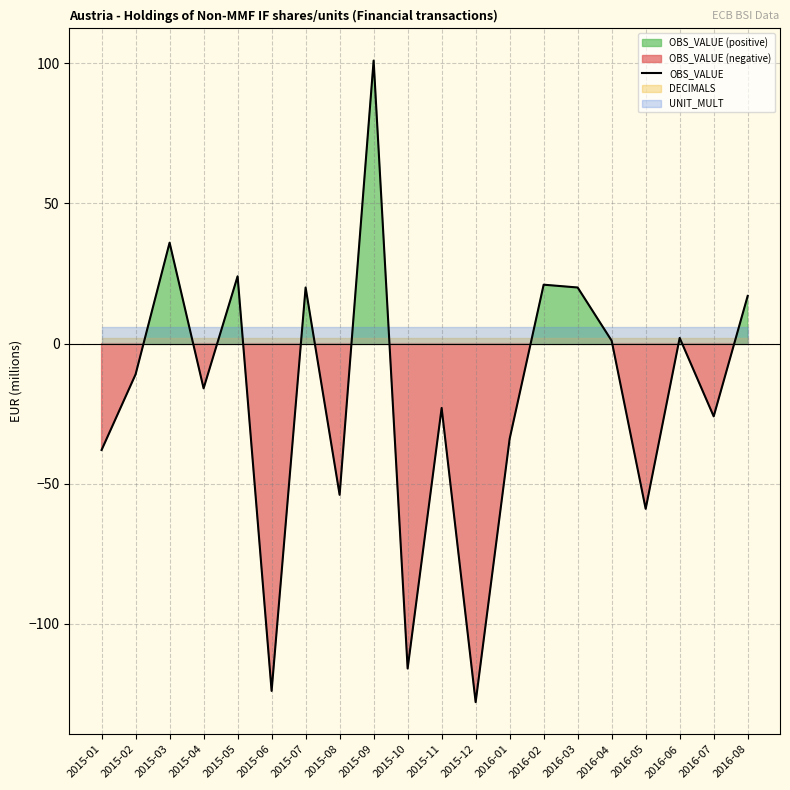

List the labels in order of value, smallest first.

2015-12, 2015-06, 2015-10, 2016-05, 2015-08, 2015-01, 2016-01, 2016-07, 2015-11, 2015-04, 2015-02, 2016-04, 2016-06, 2016-08, 2015-07, 2016-03, 2016-02, 2015-05, 2015-03, 2015-09